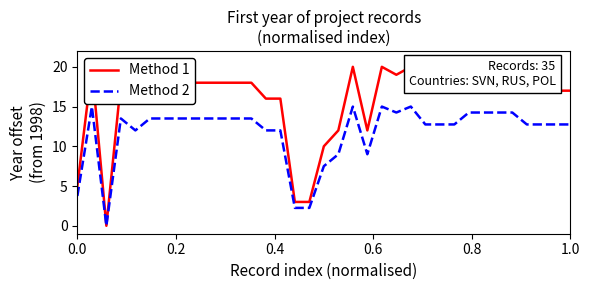

What is the highest value of the Method 2 series?

15.0